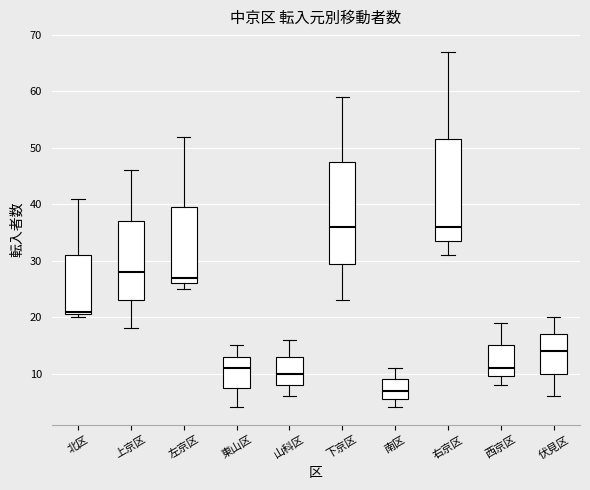

Reading left to right, read every box against the y-axis: the position of its median line, the range the box covers, and the ends of its whiskers. The values are not printed on the chart, so give them approximately, as read against the axis.

北区: median 21 (just above the box's lower edge), box 21 to 31, whiskers 20 to 41
上京区: median 28, box 23 to 37, whiskers 18 to 46
左京区: median 27, box 26 to 40, whiskers 25 to 52
東山区: median 11, box 8 to 13, whiskers 4 to 15
山科区: median 10, box 8 to 13, whiskers 6 to 16
下京区: median 36, box 30 to 48, whiskers 23 to 59
南区: median 7, box 6 to 9, whiskers 4 to 11
右京区: median 36, box 34 to 52, whiskers 31 to 67
西京区: median 11, box 10 to 15, whiskers 8 to 19
伏見区: median 14, box 10 to 17, whiskers 6 to 20